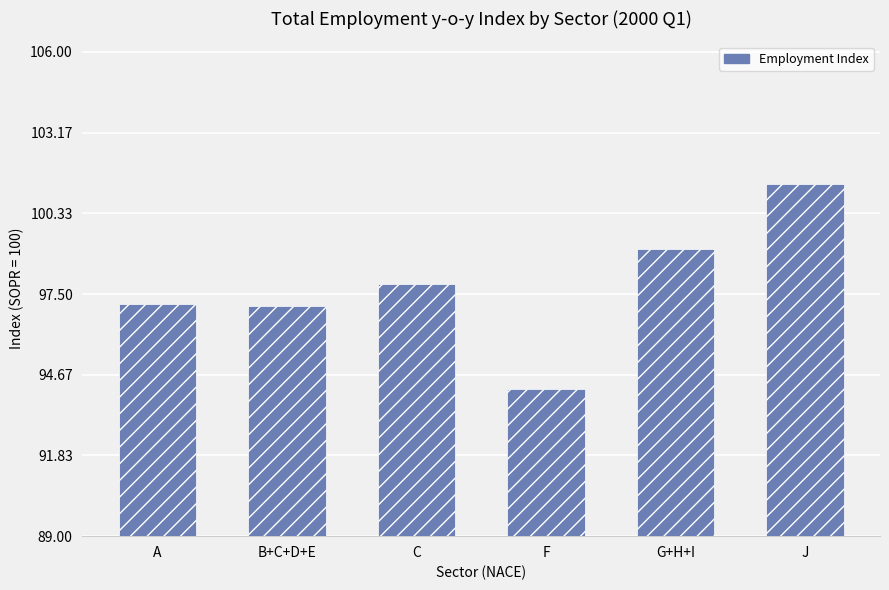

What is the difference between the second highest and second lowest values?

2.0